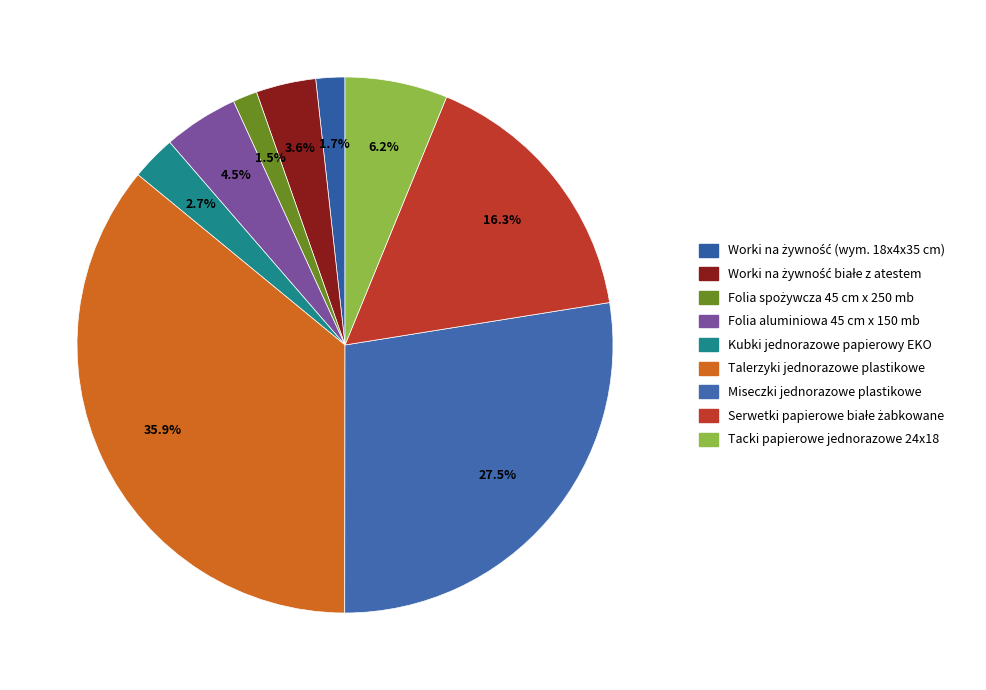

How many slices are in this pie chart?

9